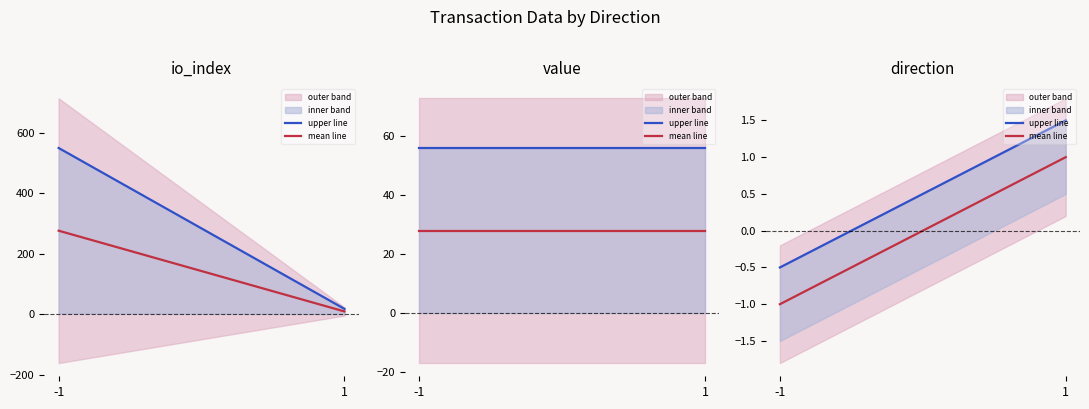

At which label does upper line first exceed 1?

1